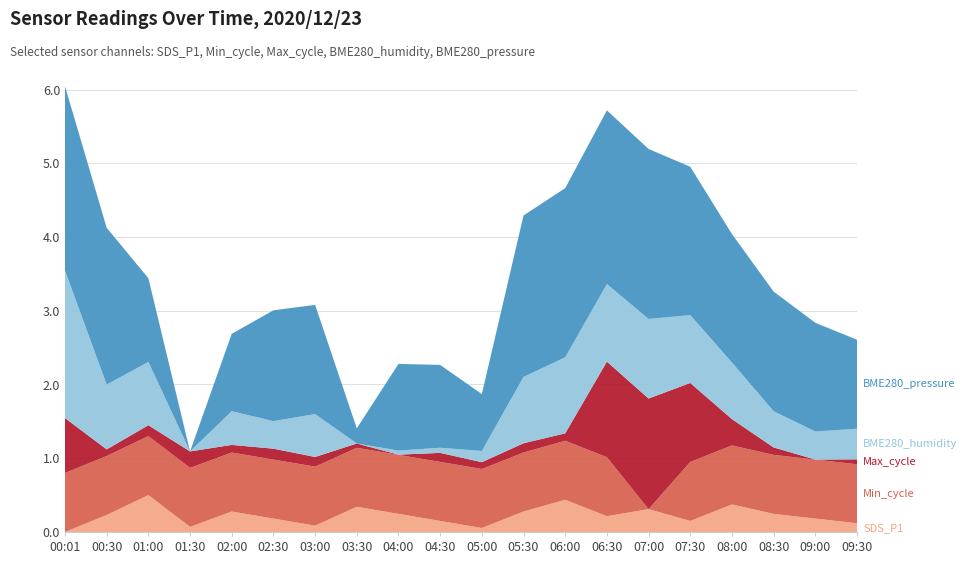

What is the total value across all series at 07:30?

5.0